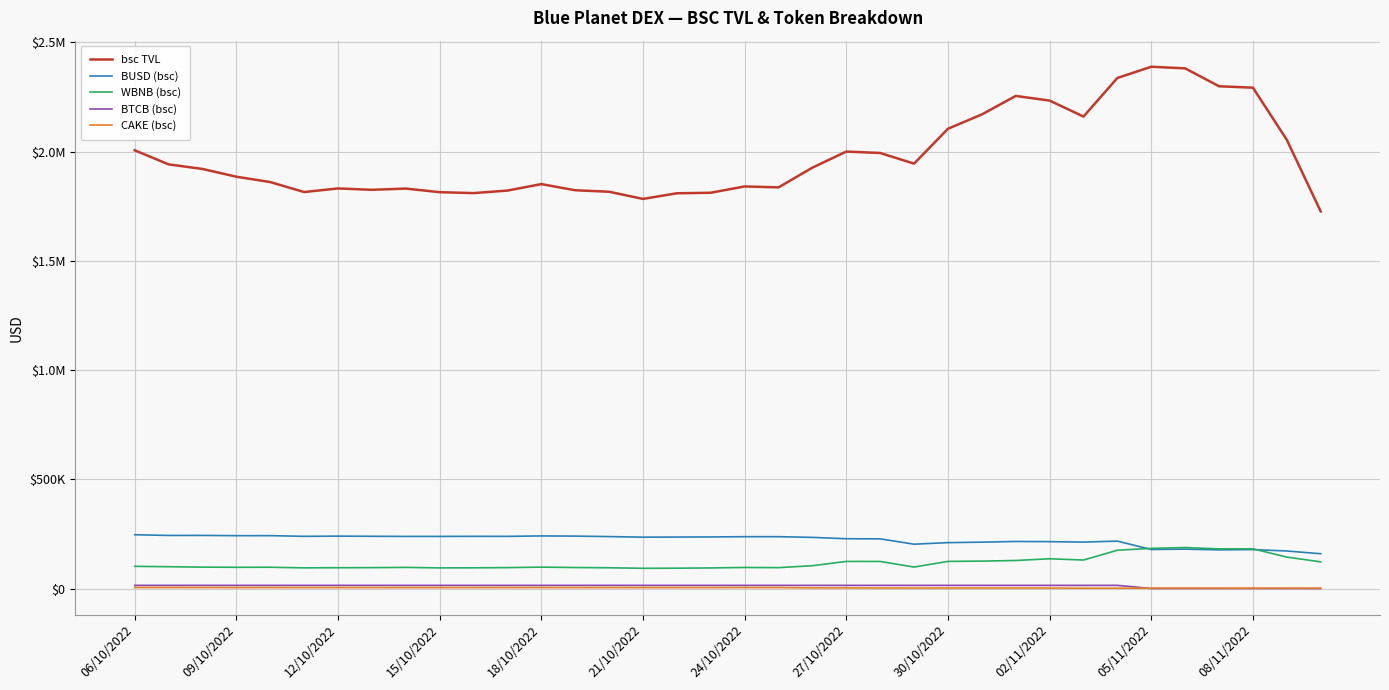

Does the chart display data point markers on the line(s)?

No